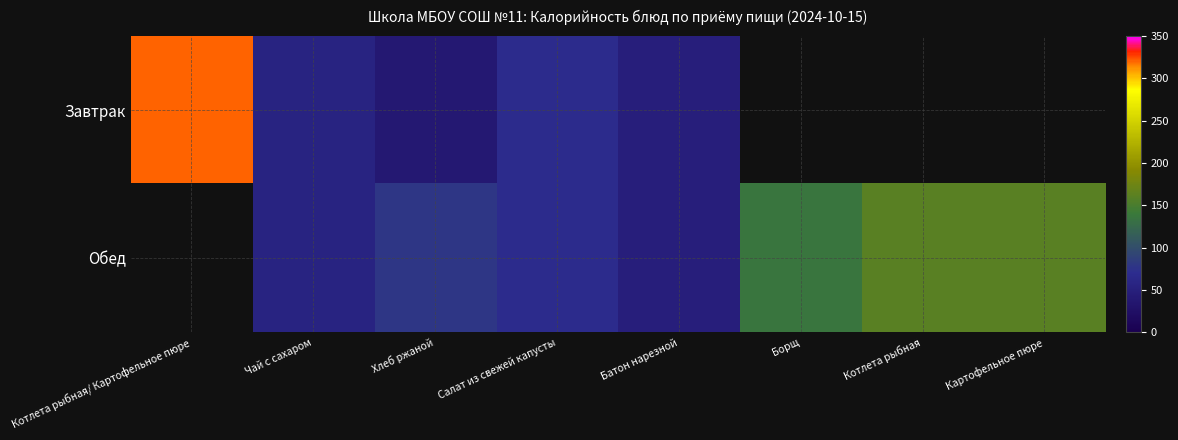

True or false: Обед has a value of 68.0 at Салат из свежей капусты.

True